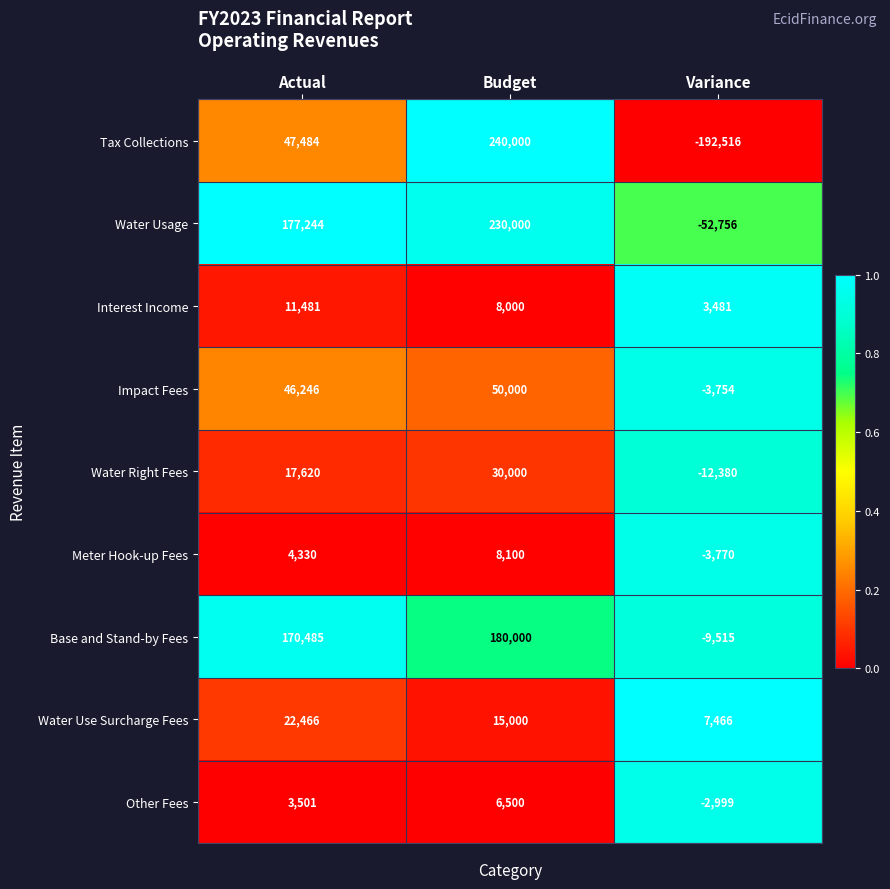

Reading left to right, what are all the values shown in this chart?

Tax Collections: Actual=47484	Budget=240000	Variance=-192516
Water Usage: Actual=177244	Budget=230000	Variance=-52756
Interest Income: Actual=11481	Budget=8000	Variance=3481
Impact Fees: Actual=46246	Budget=50000	Variance=-3754
Water Right Fees: Actual=17620	Budget=30000	Variance=-12380
Meter Hook-up Fees: Actual=4330	Budget=8100	Variance=-3770
Base and Stand-by Fees: Actual=170485	Budget=180000	Variance=-9515
Water Use Surcharge Fees: Actual=22466	Budget=15000	Variance=7466
Other Fees: Actual=3501	Budget=6500	Variance=-2999